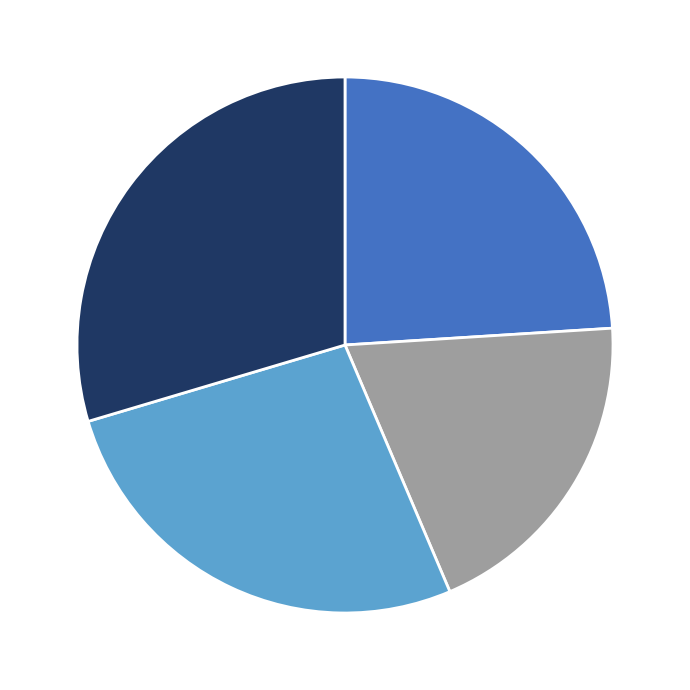

Is there a majority slice in this chart?

No